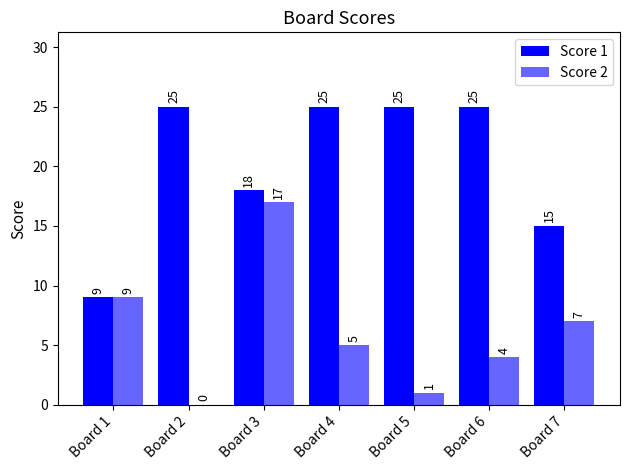

Which category has the highest value across all series?

Board 2